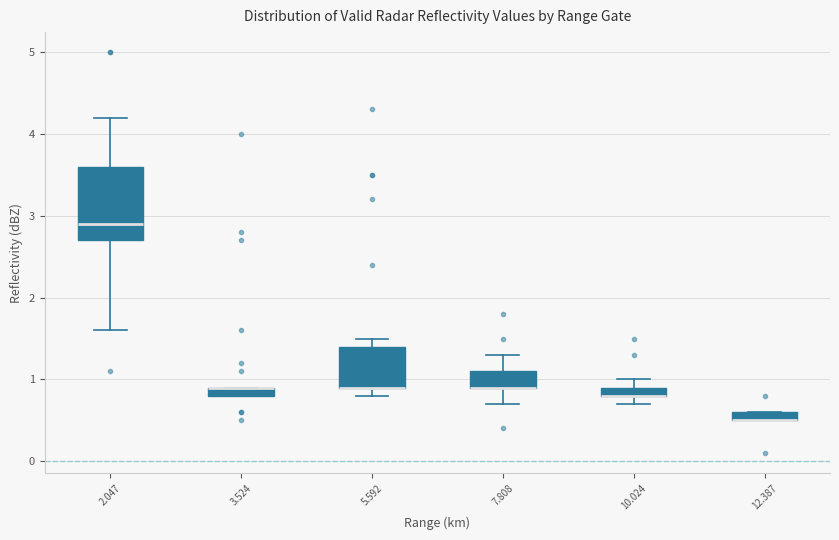

Which box is the tallest, from its lower edge to its upper edge?

2.047